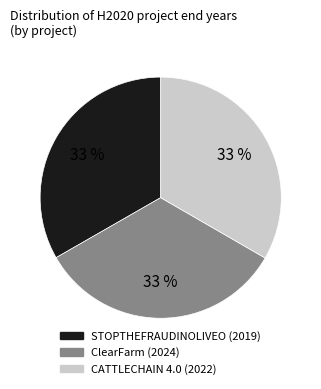

Does any single category account for the majority?

No